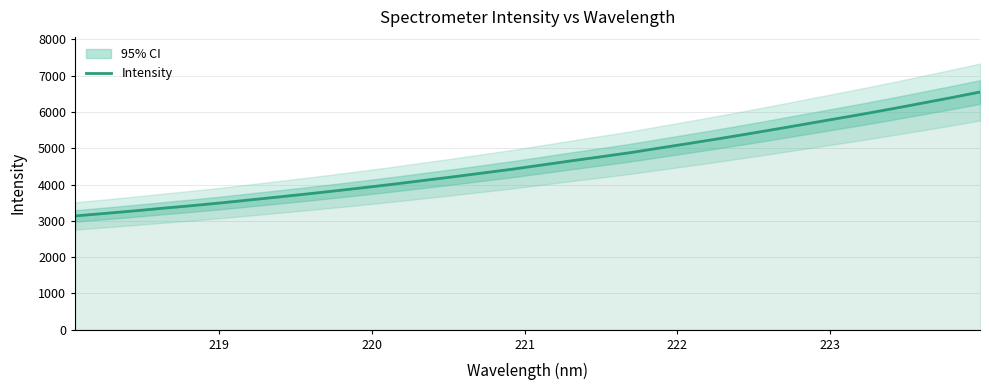

What is the average value?

4611.4